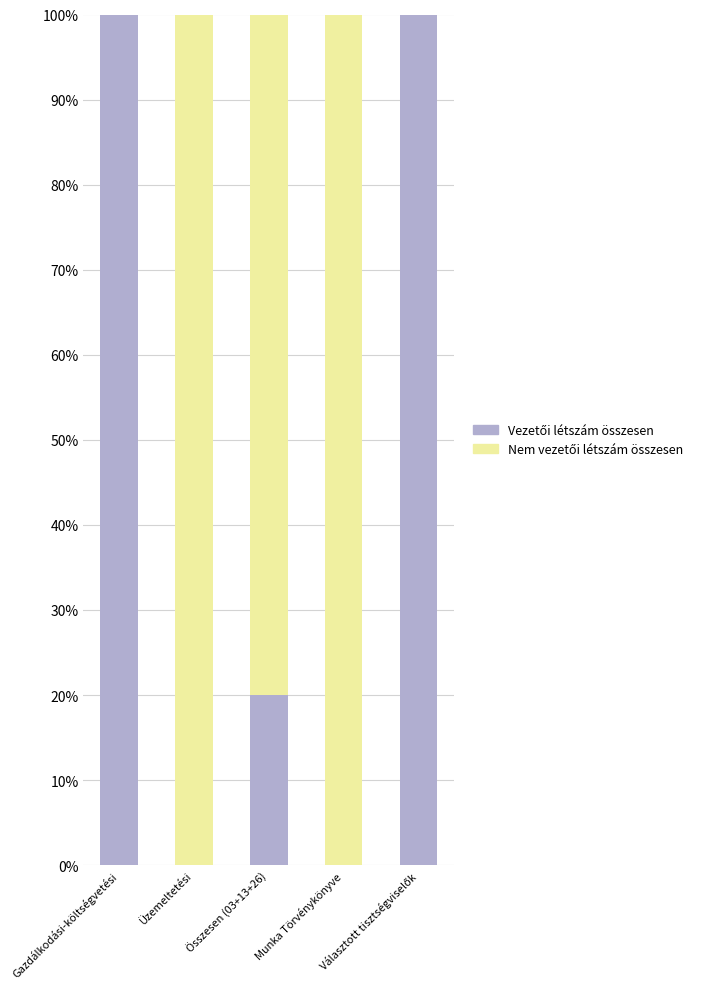

At which label does Vezetői létszám összesen first exceed 20?

Gazdálkodási-költségvetési